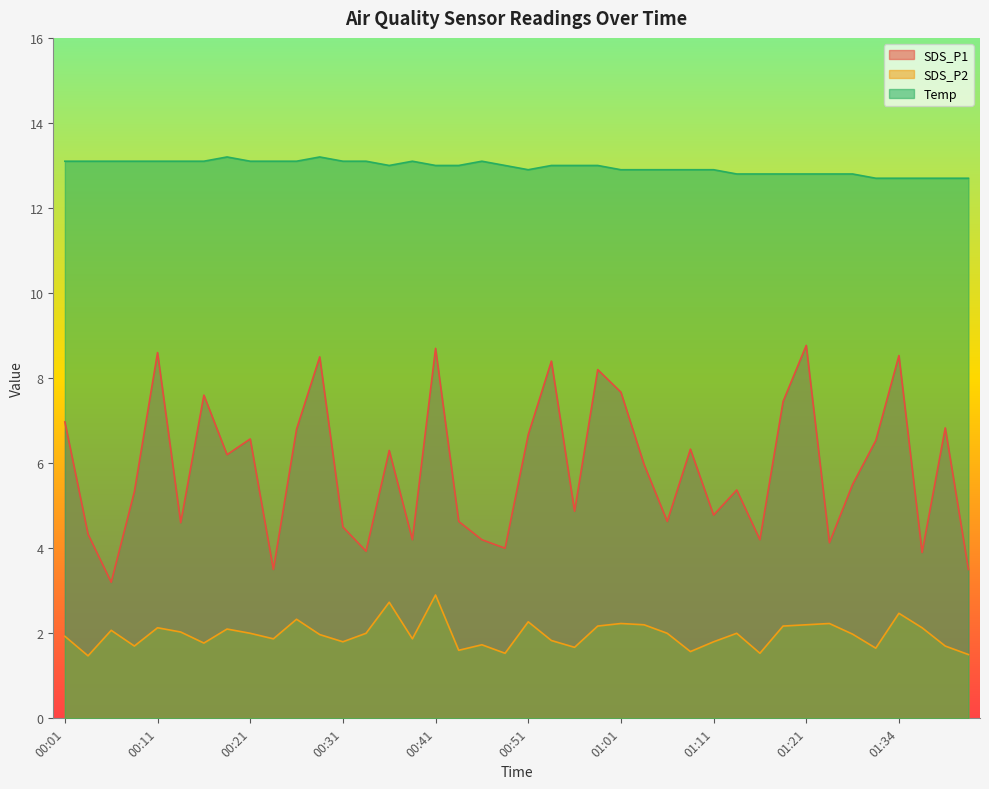

Rank the series by their average value, from lowest to highest.

SDS_P2, SDS_P1, Temp